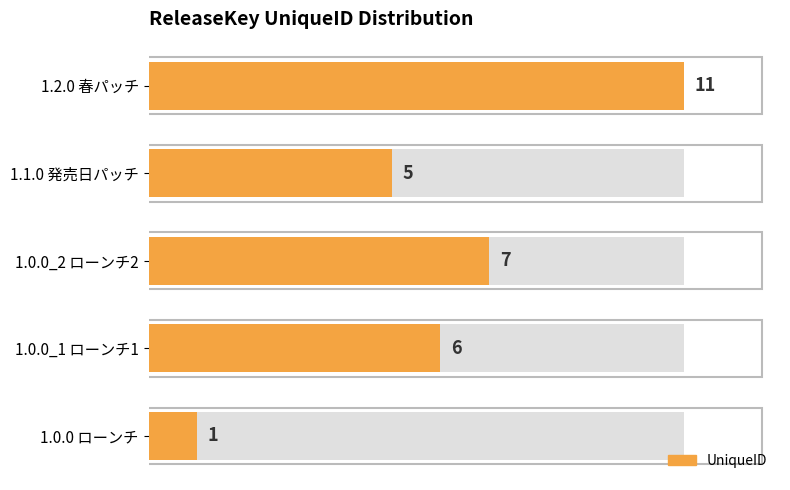

True or false: the data shows 10 at 1.0.0_2 ローンチ2.

False